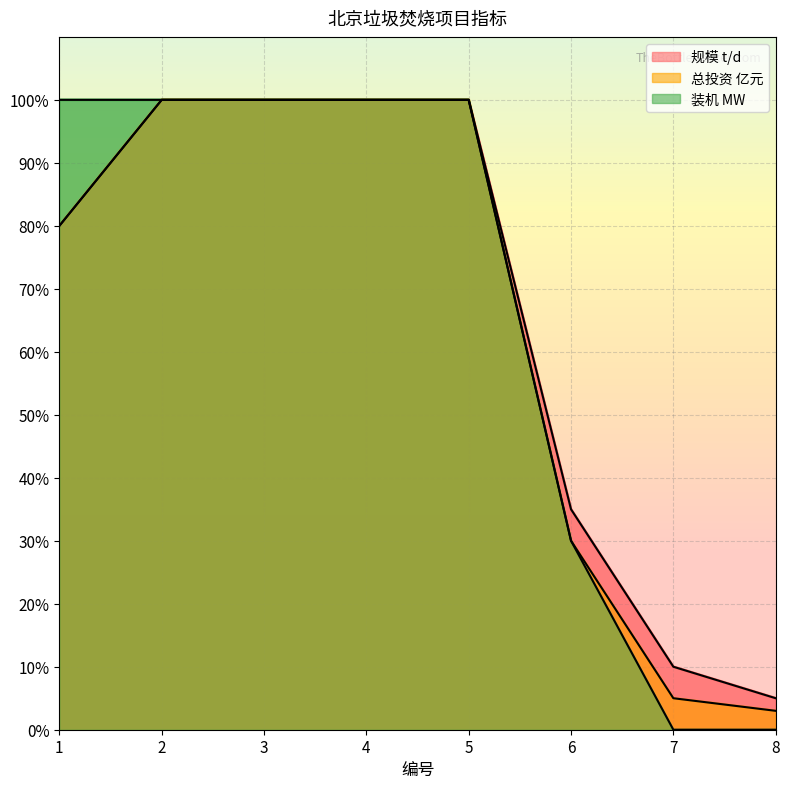

What is the average value of the 装机 MW series?

66